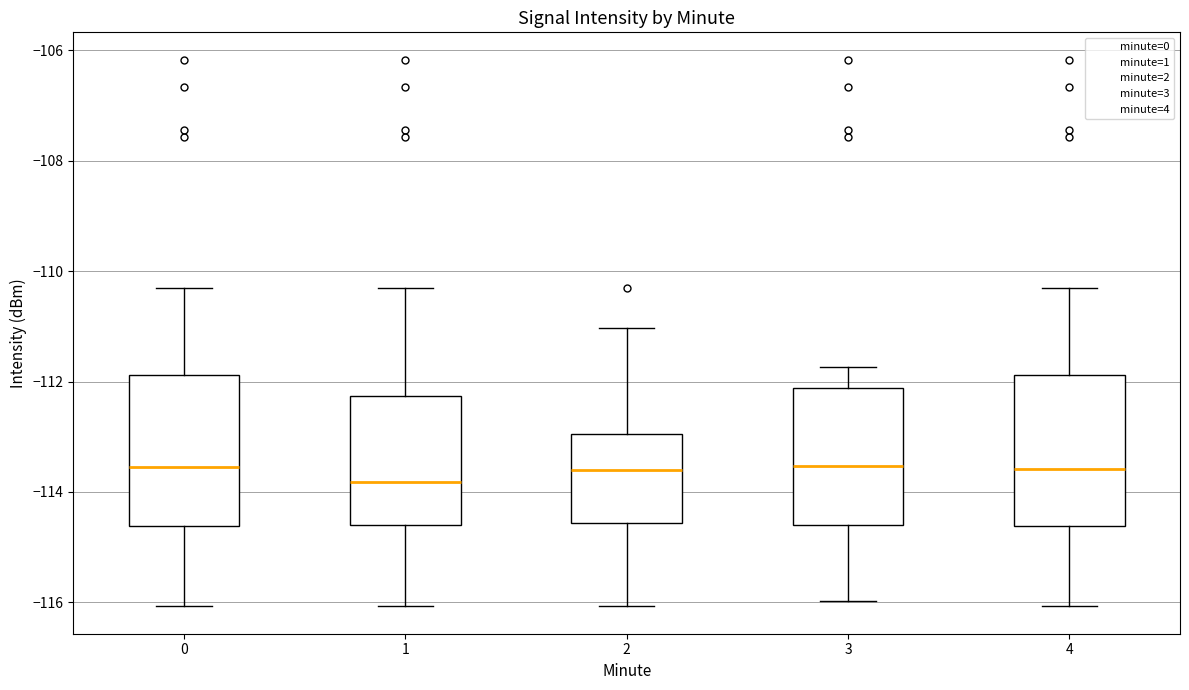

Where does the upper whisker of the box at x = 0 end on the y-axis? The values are not printed on the chart, so give them approximately, as read against the axis.

-110.4